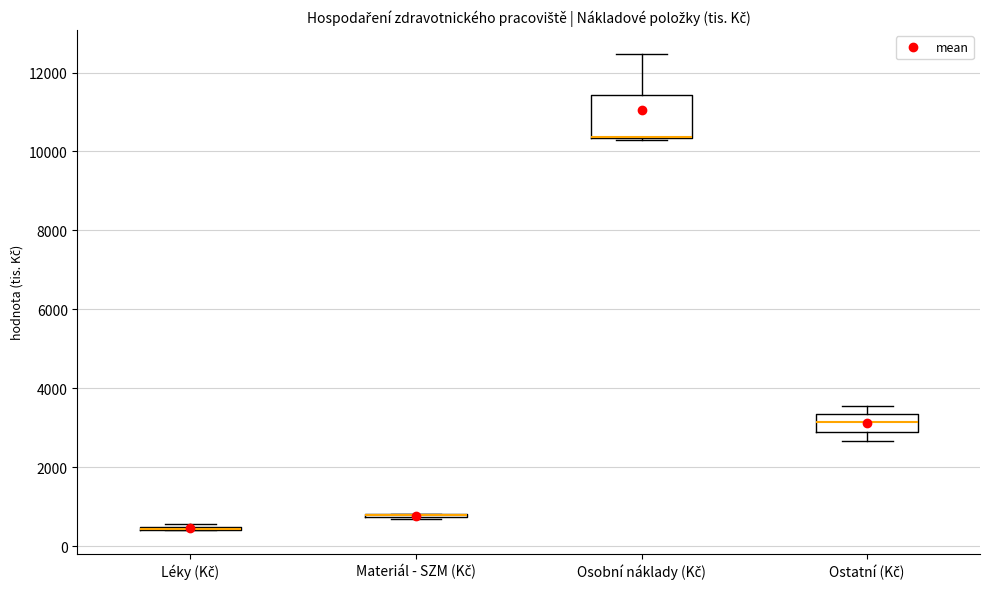

Reading left to right, read every box against the y-axis: the position of its median line, the range the box covers, and the ends of its whiskers. The values are not printed on the chart, so give them approximately, as read against the axis.

Léky (Kč): box collapsed to a line at 400, whiskers 400 to 600
Materiál - SZM (Kč): box collapsed to a line at 800, whiskers 600 to 800
Osobní náklady (Kč): median 10400 (drawn on the box's lower edge), box 10400 to 11400, whiskers 10200 to 12400
Ostatní (Kč): median 3200, box 3000 to 3400, whiskers 2600 to 3600